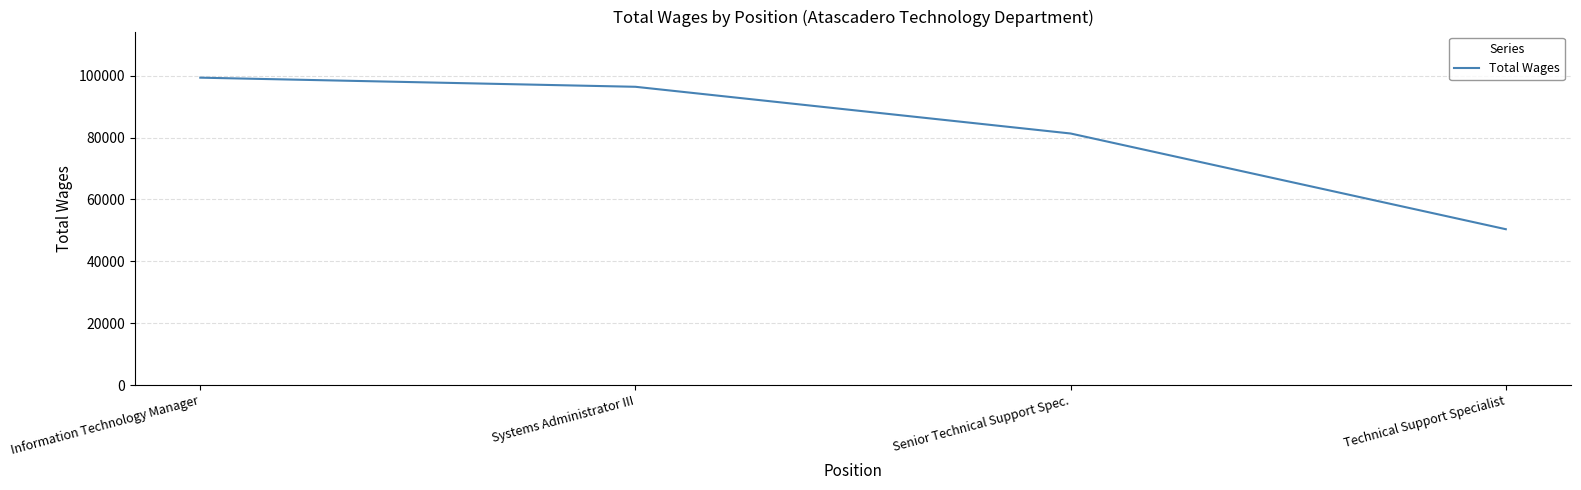

Reading left to right, list all the values displayed in this chart.

99349	96400	81304	50373